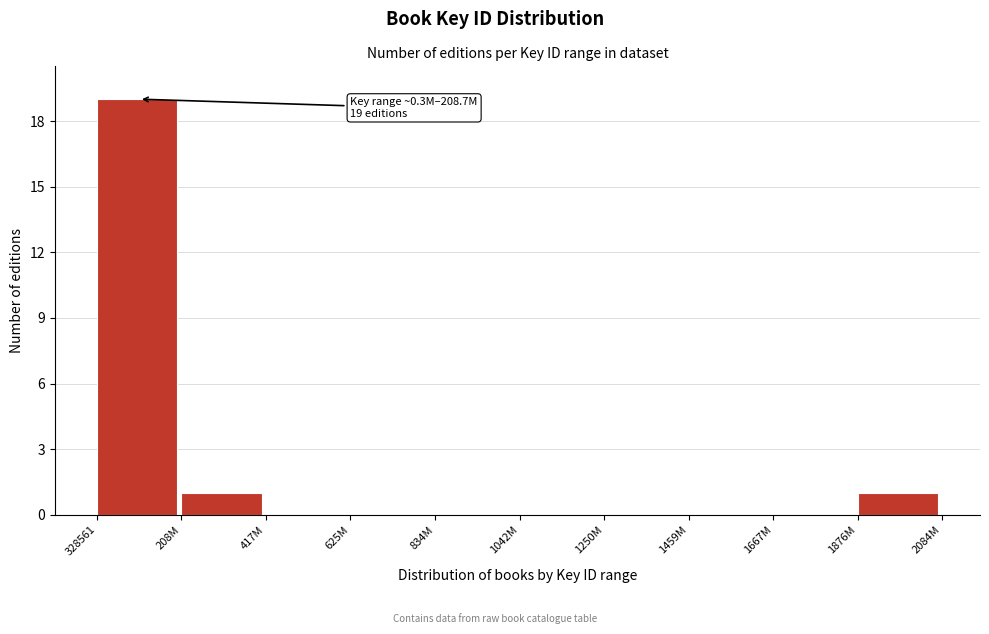

Reading left to right, transcribe all the data shown in this chart.

328561=19	208M=1	417M=0	625M=0	834M=0	1042M=0	1250M=0	1459M=0	1667M=0	1876M=1